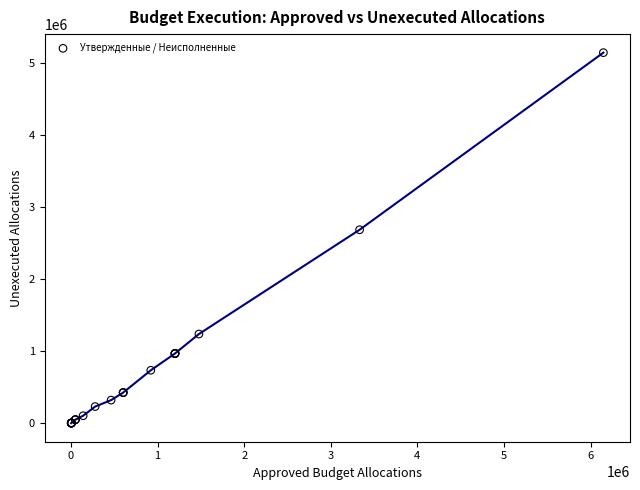

What Y value in the scatter plot is closest to 2575721?

2689288.3